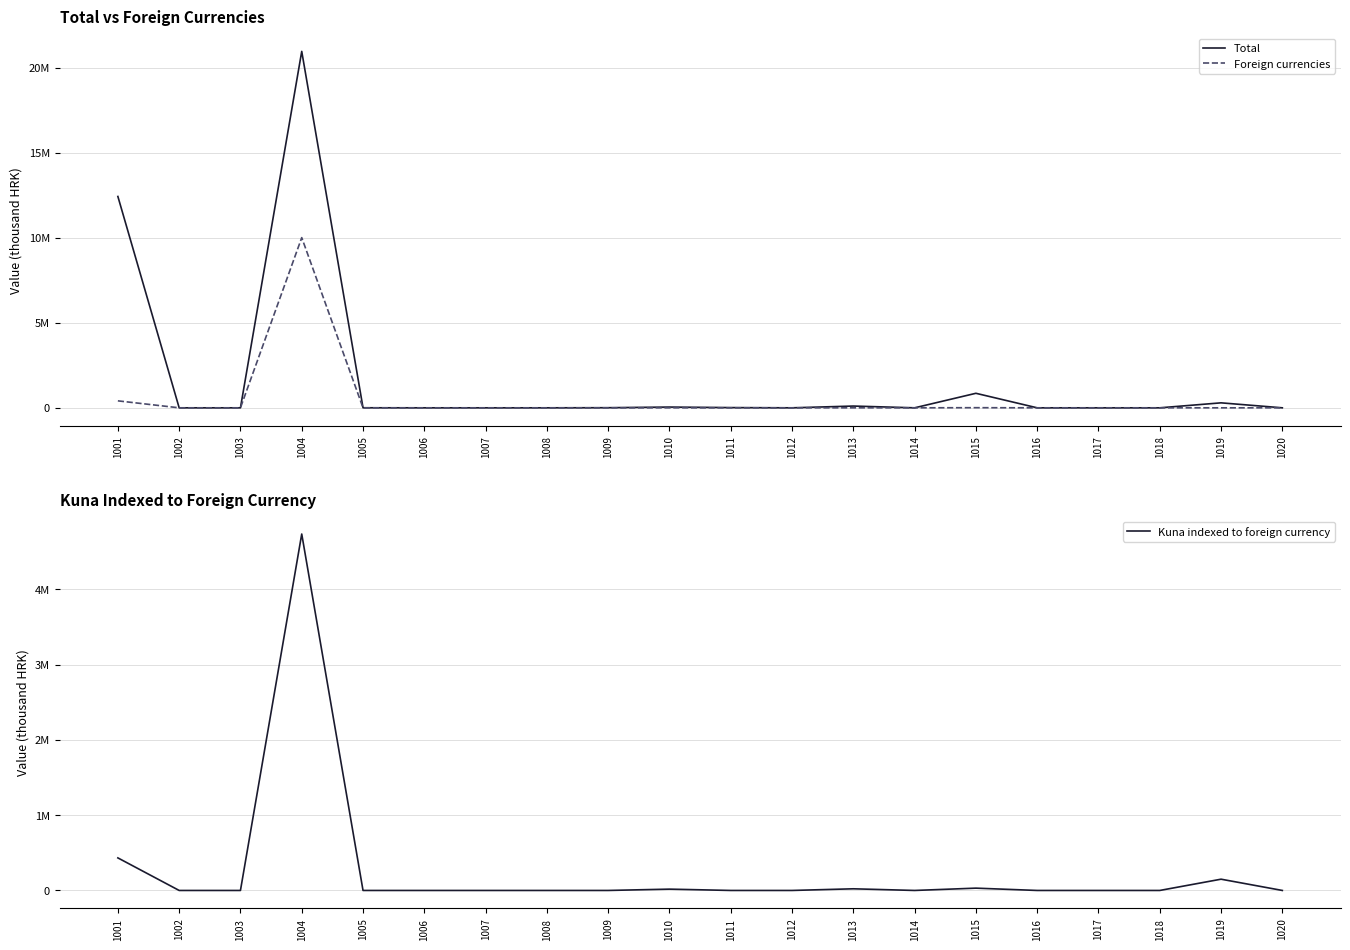

How many positive values does the Kuna indexed to foreign currency series have?

6